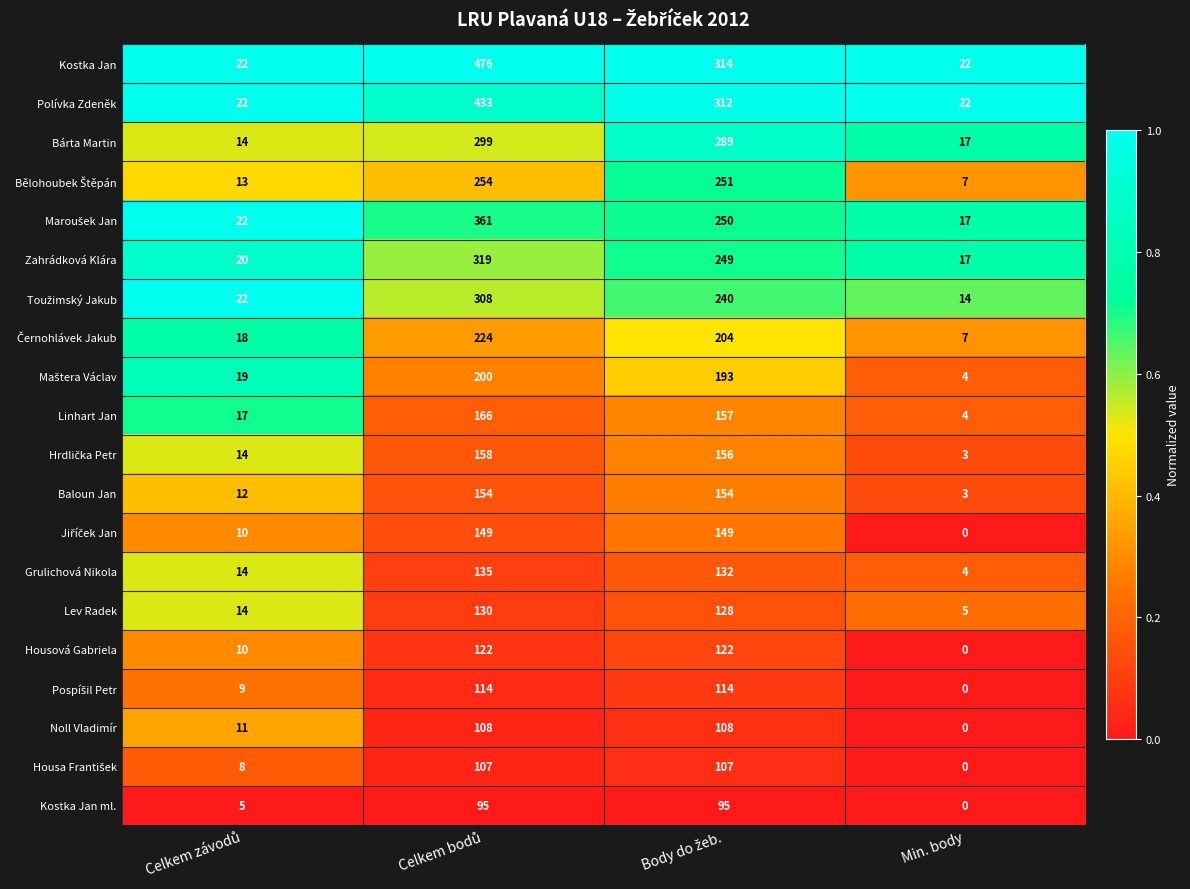

The Lev Radek series shows 9 at Min. body. True or false?

False